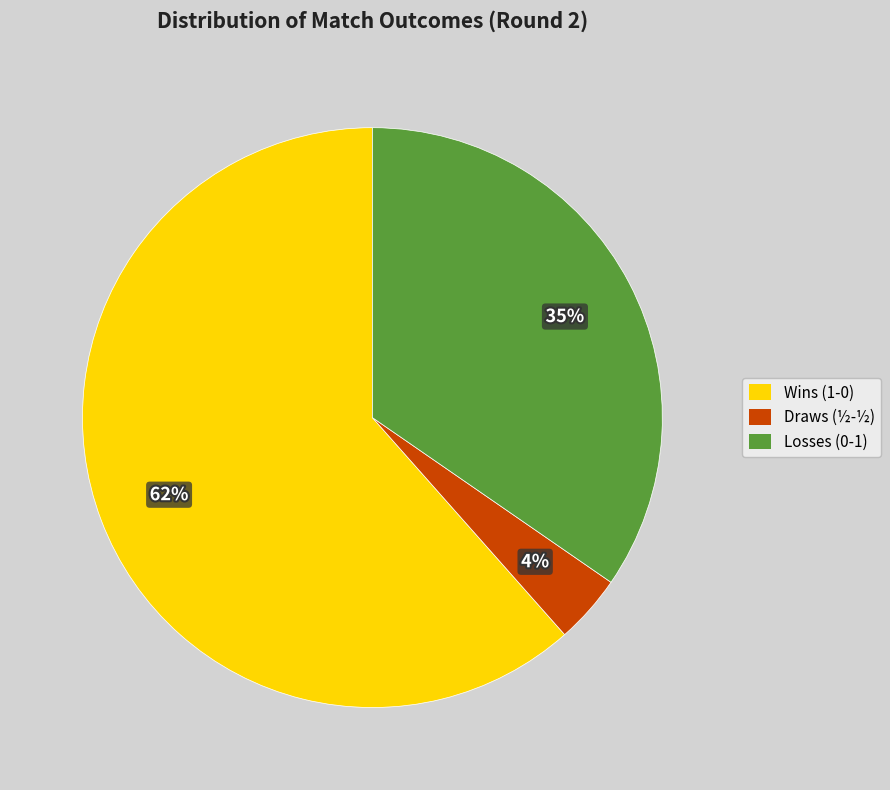

Is there a majority slice in this chart?

Yes